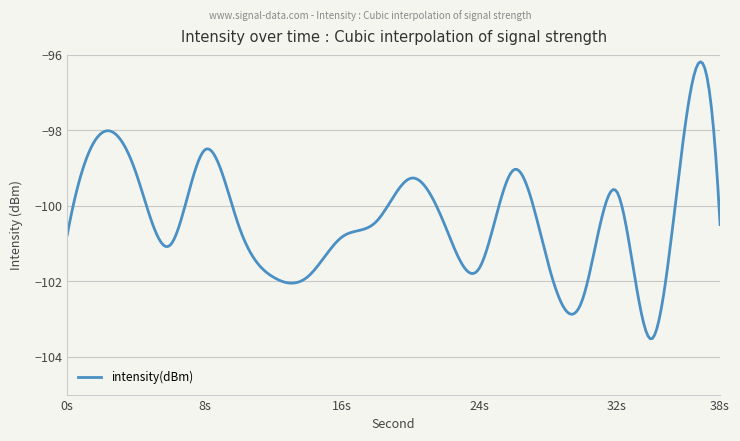

What is the minimum value shown in the chart?

-103.5